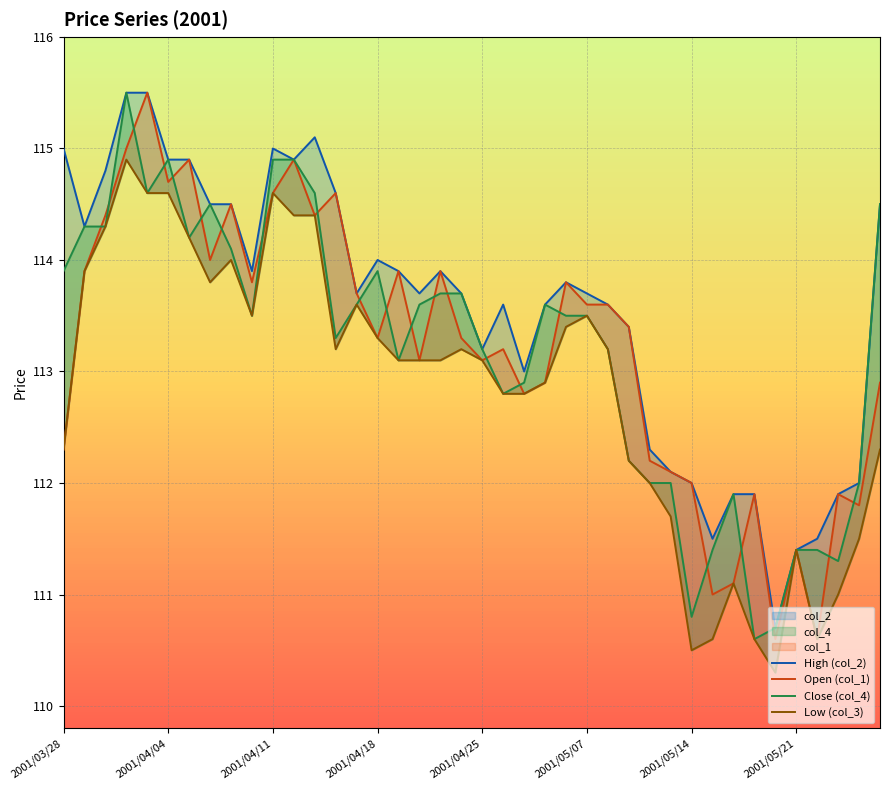

At how many categories does at least one series exceed 110?

40